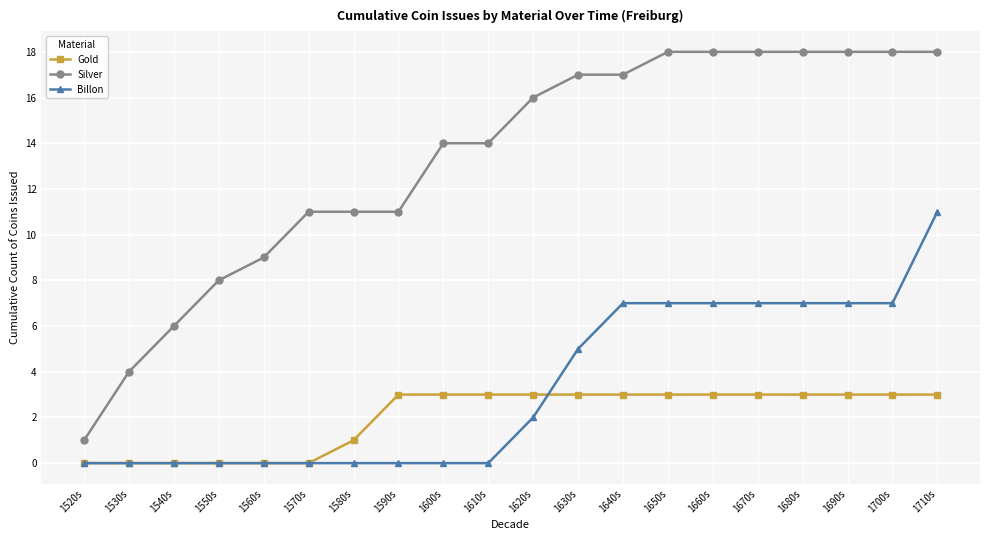

Rank the series by their maximum value, from highest to lowest.

Silver, Billon, Gold